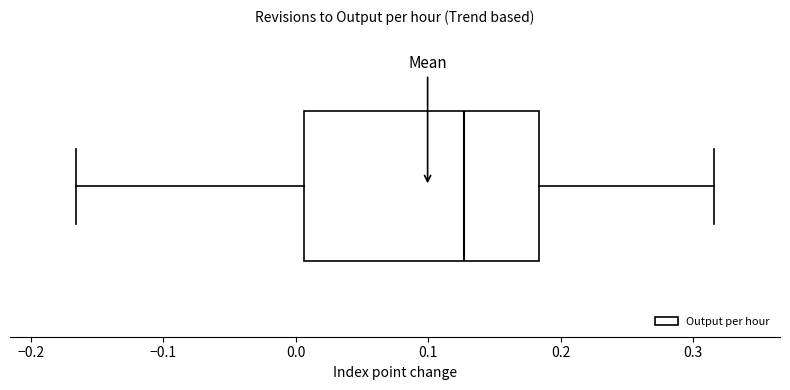

Transcribe this box plot: give where the median line is, the range the box spans, and where the two whiskers end, as read against the x-axis. The values are not printed on the chart, so give them approximately, as read against the axis.

median 0.13, box 0.01 to 0.18, whiskers -0.17 to 0.32